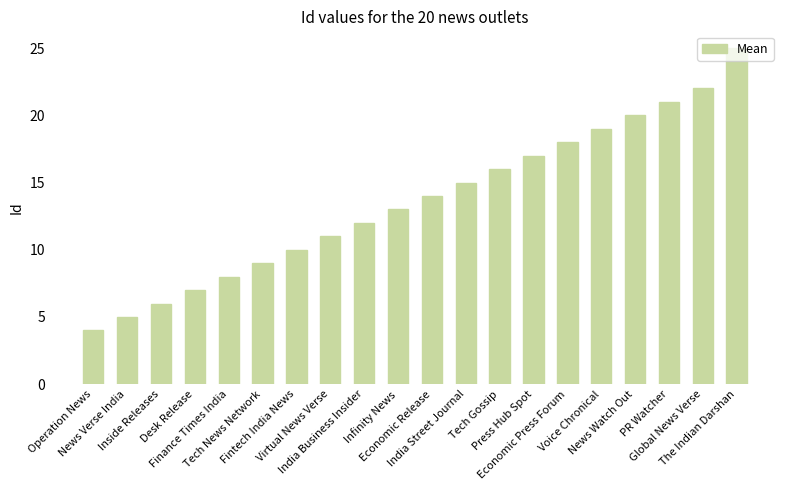

What is the difference between the maximum and second lowest values?

20